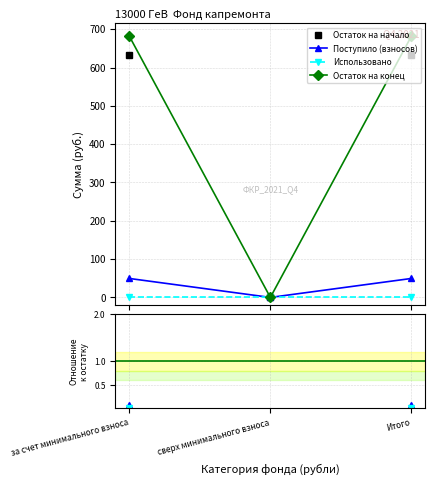

The value of Поступило (взносов) at сверх минимального взноса is nan. True or false?

False